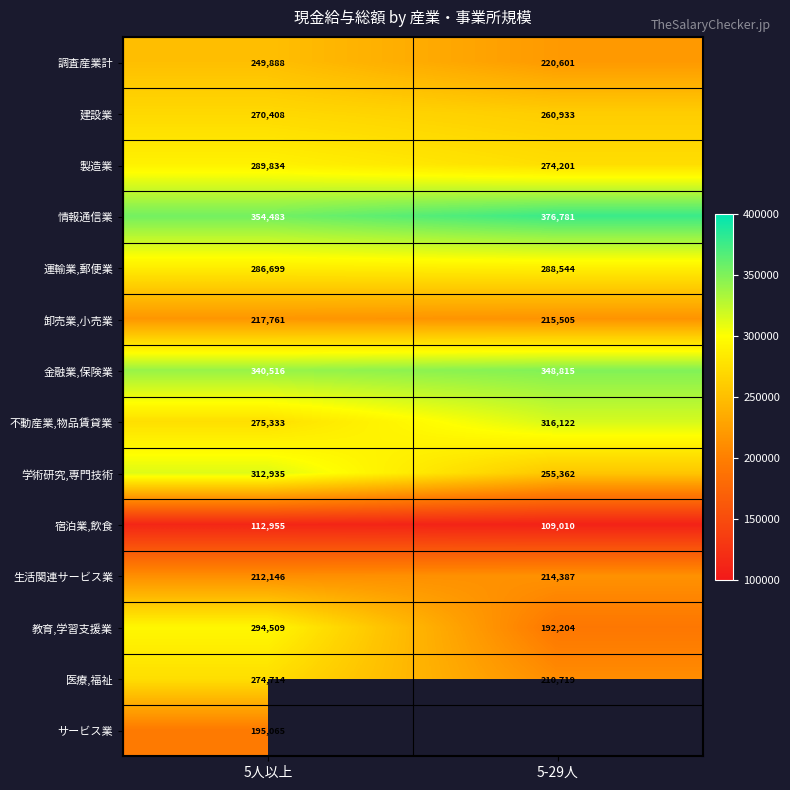

List the labels in order of 情報通信業 value, largest first.

5-29人, 5人以上